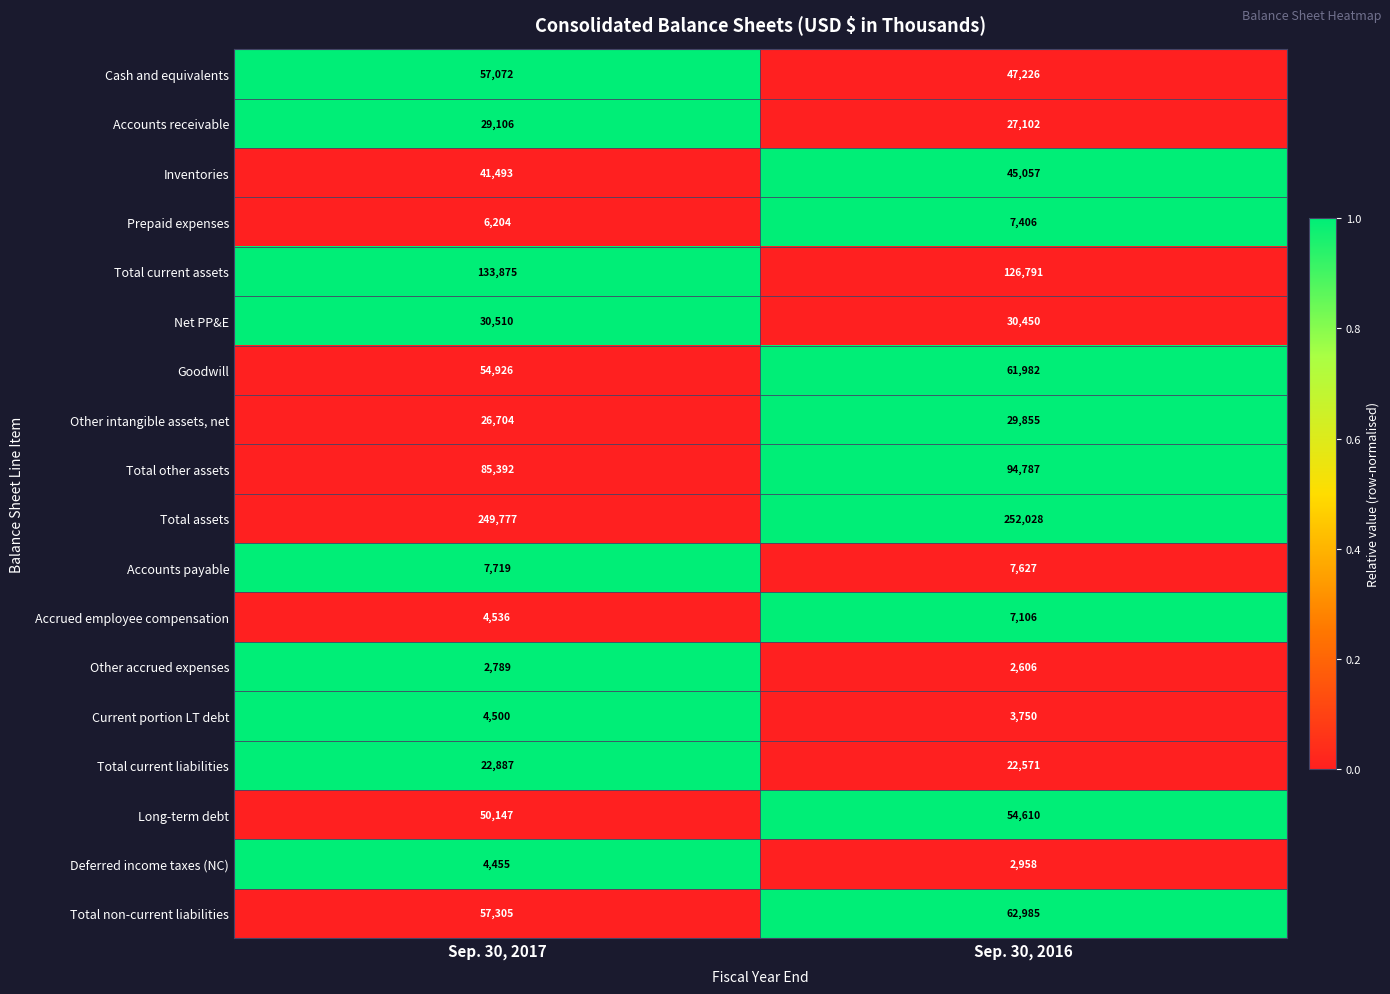

What is the spread (max minus min) of values at Sep. 30, 2017?

246988